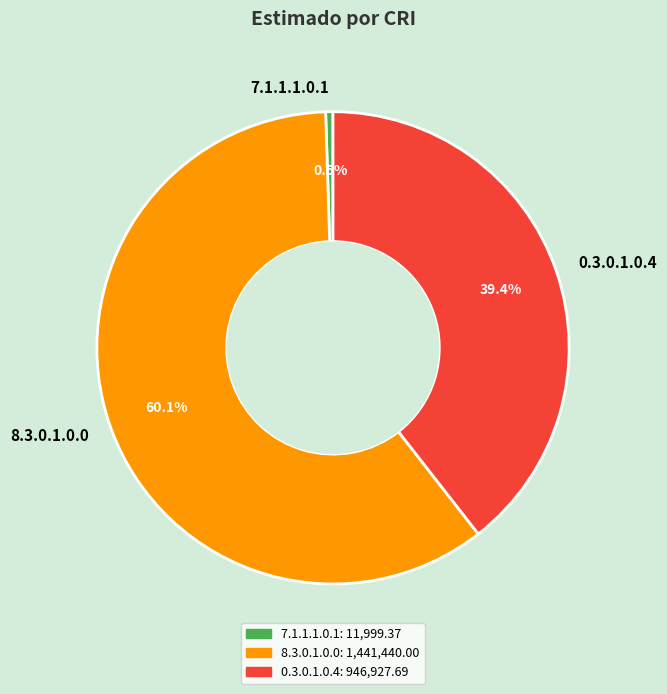

Which category has the biggest portion of the pie?

8.3.0.1.0.0